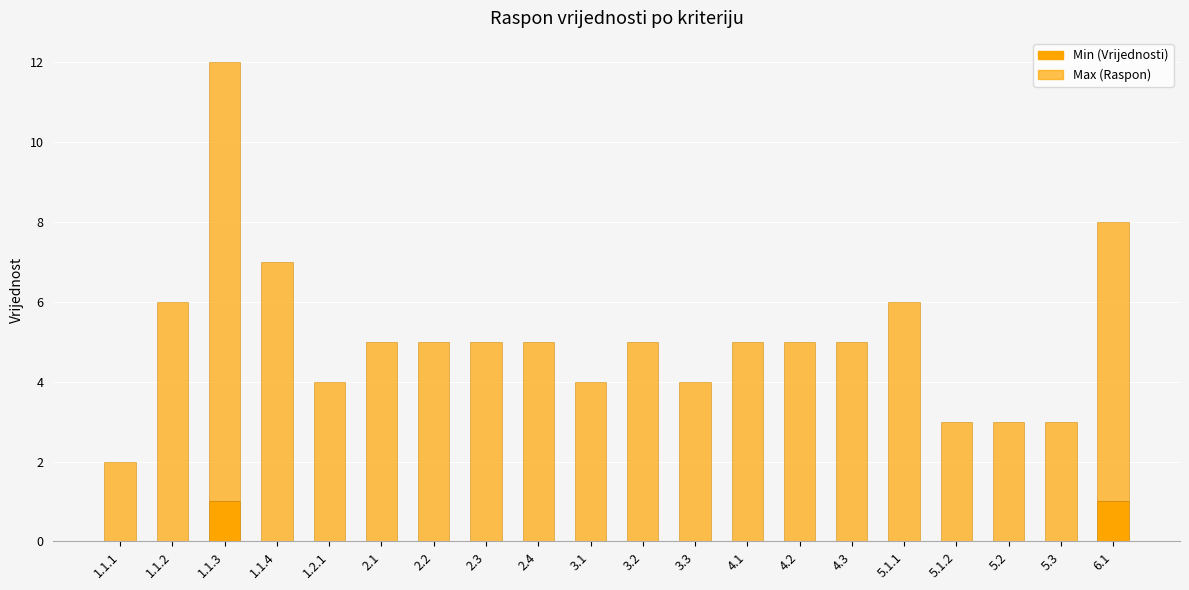

Which series has the largest total across all categories?

Max (Raspon)